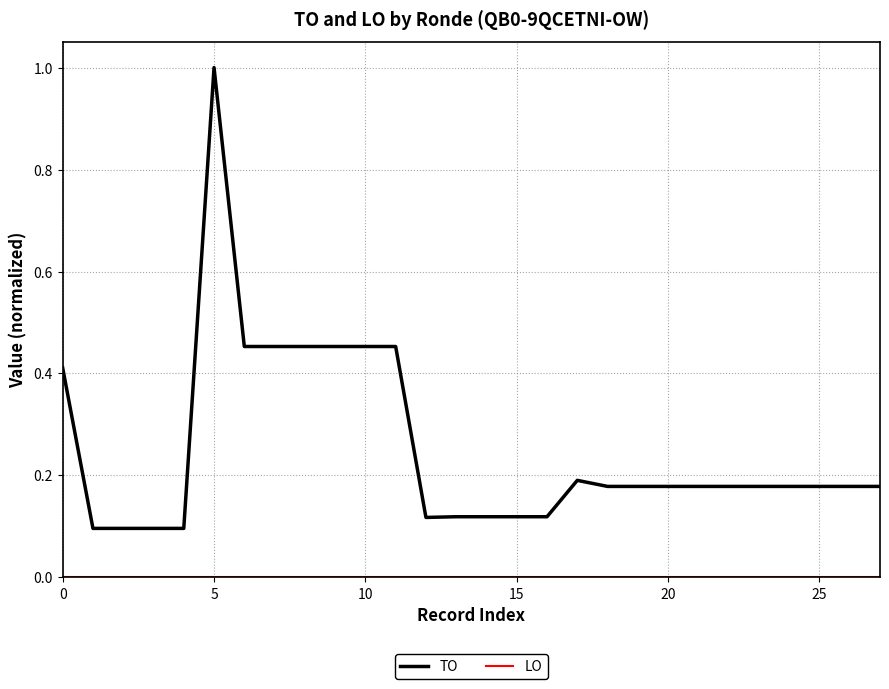

Which series has the widest spread of values?

TO